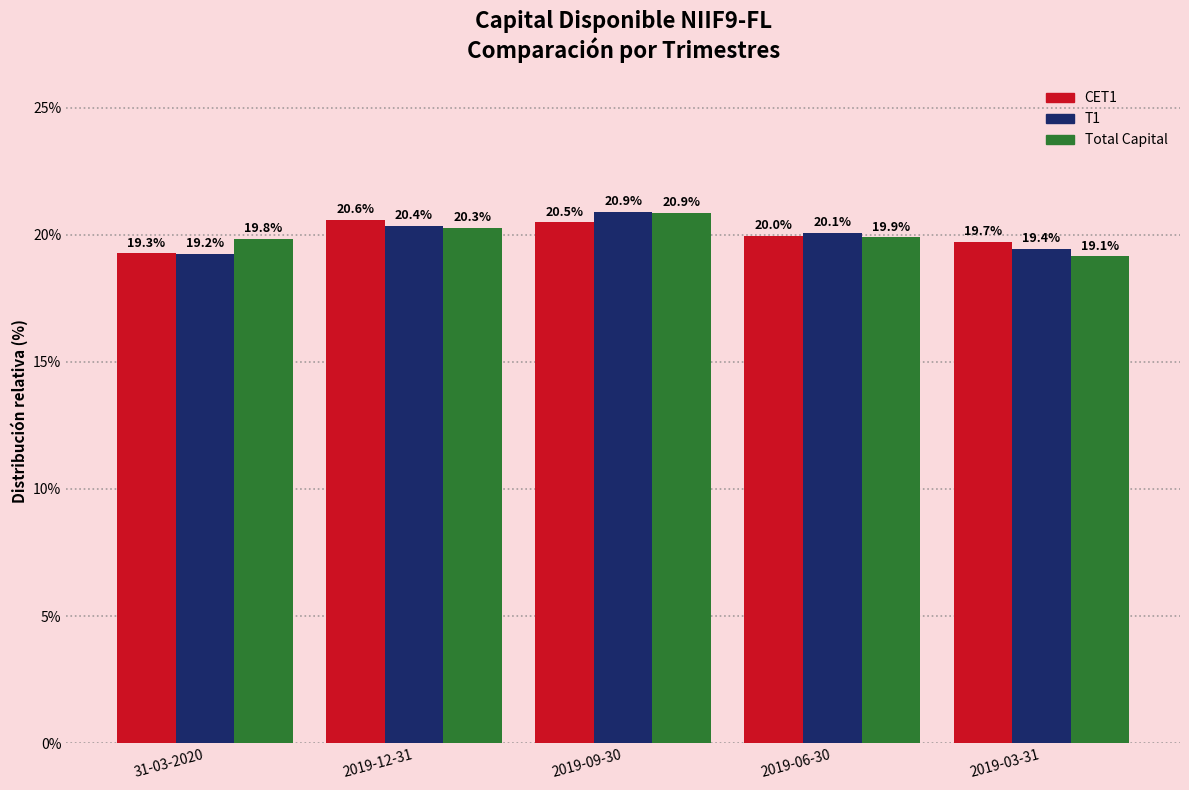

Reading left to right, list all the values displayed in this chart.

CET1: 19.3	20.6	20.5	20.0	19.7
T1: 19.2	20.4	20.9	20.1	19.4
Total Capital: 19.8	20.3	20.9	19.9	19.1